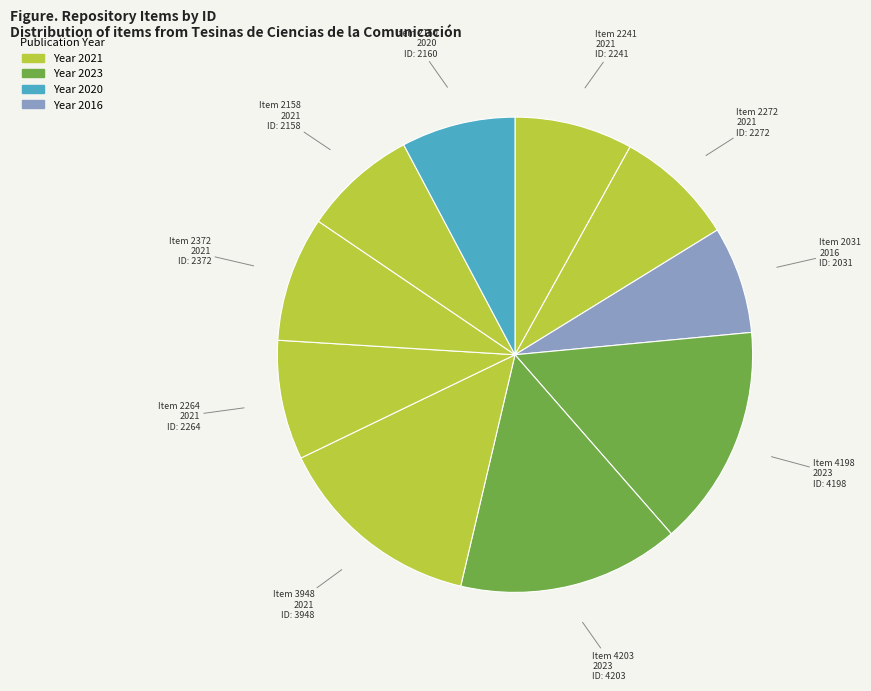

Does Item 2264 2021 account for over 50% of the chart?

No